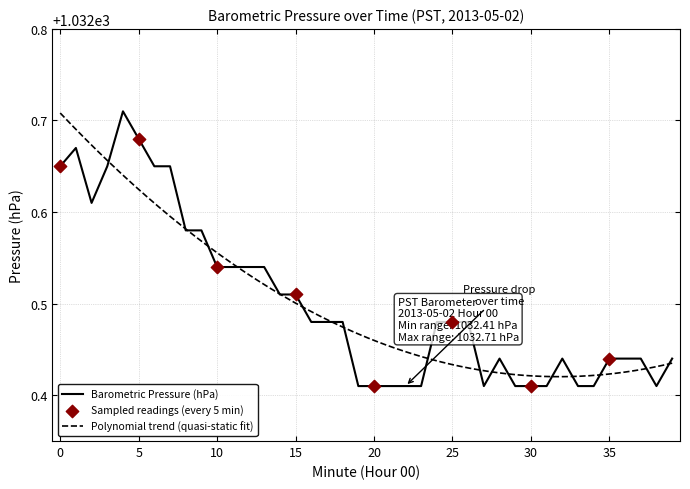

Which has a higher value, 11 or 2?

2